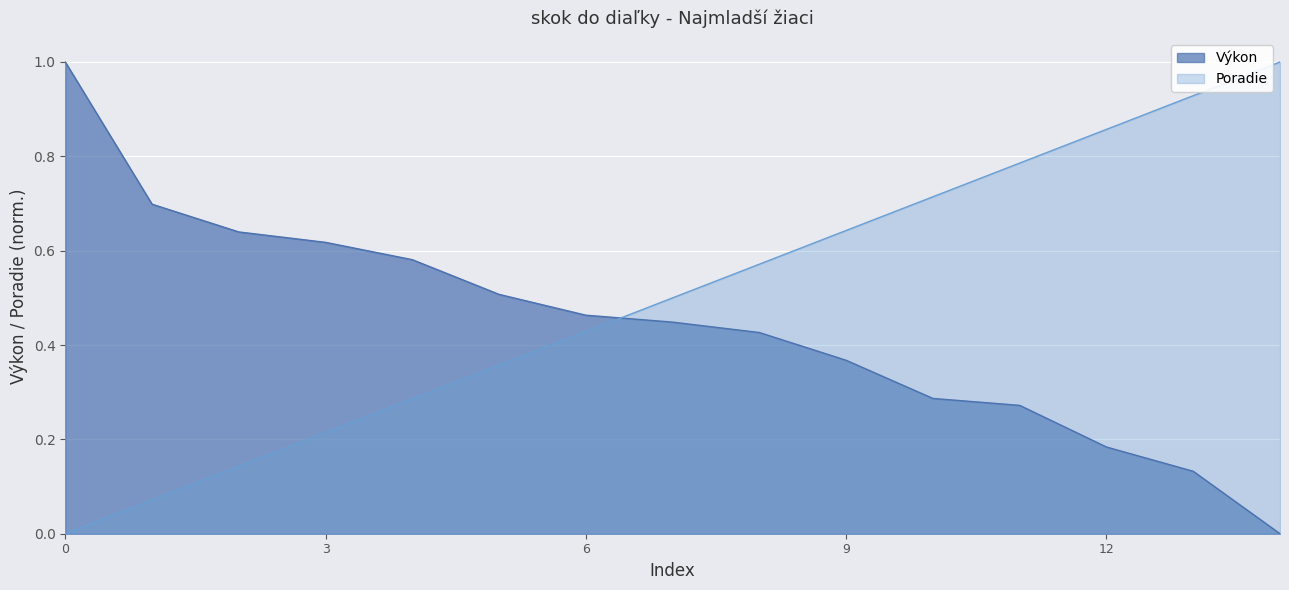

What is the difference between the maximum and minimum values in the Výkon series?

1.0